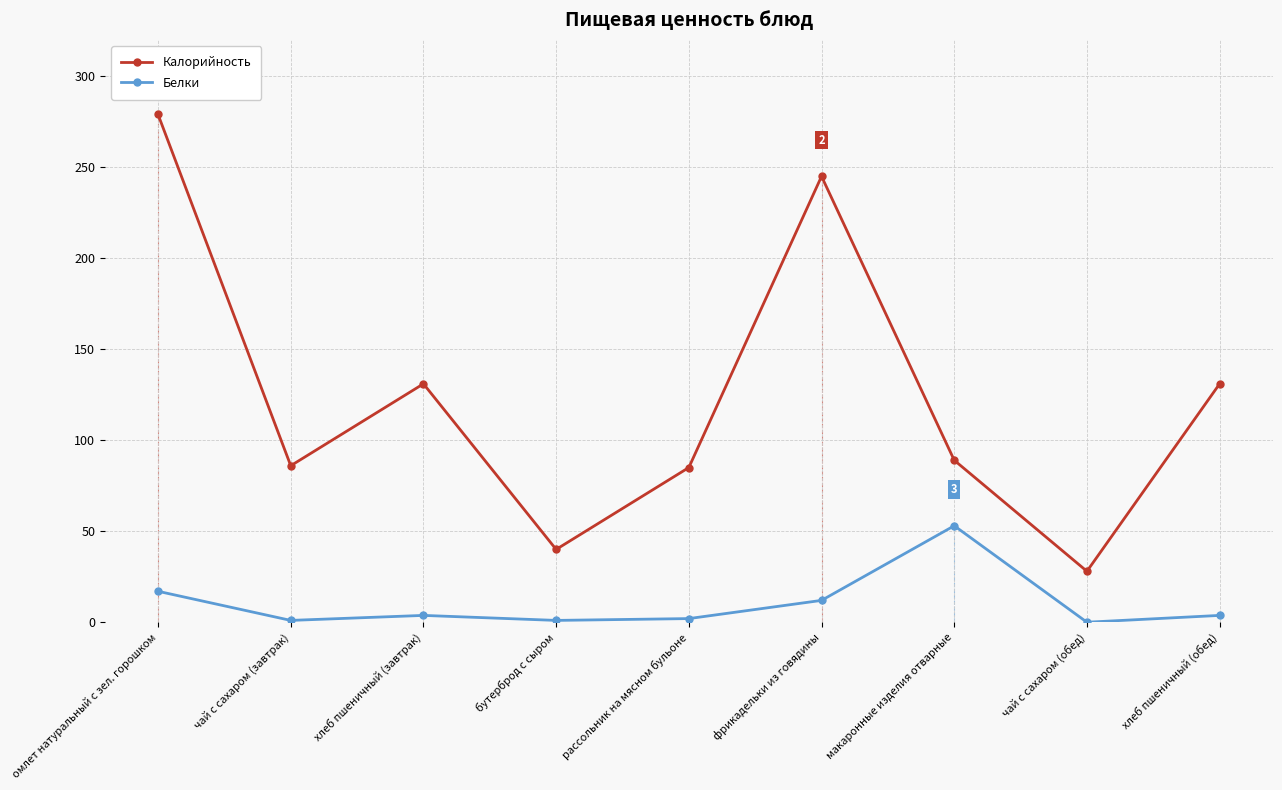

True or false: Калорийность and Белки intersect in this chart.

False